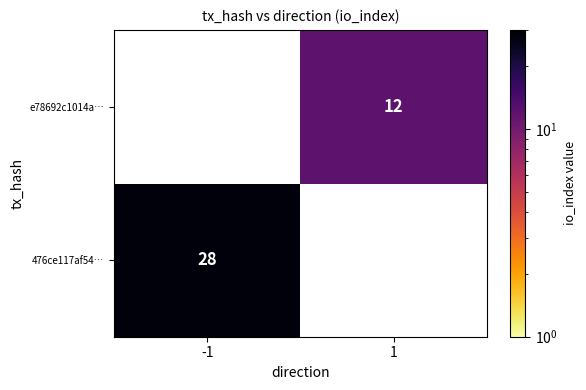

The value of e78692c1014a… at 1 is 12. True or false?

True